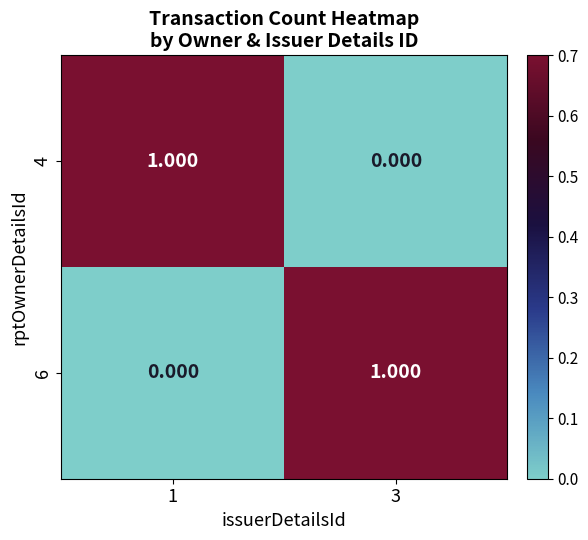

Reading right to left, transcribe all the data shown in this chart.

4: 3=0	1=1
6: 3=1	1=0